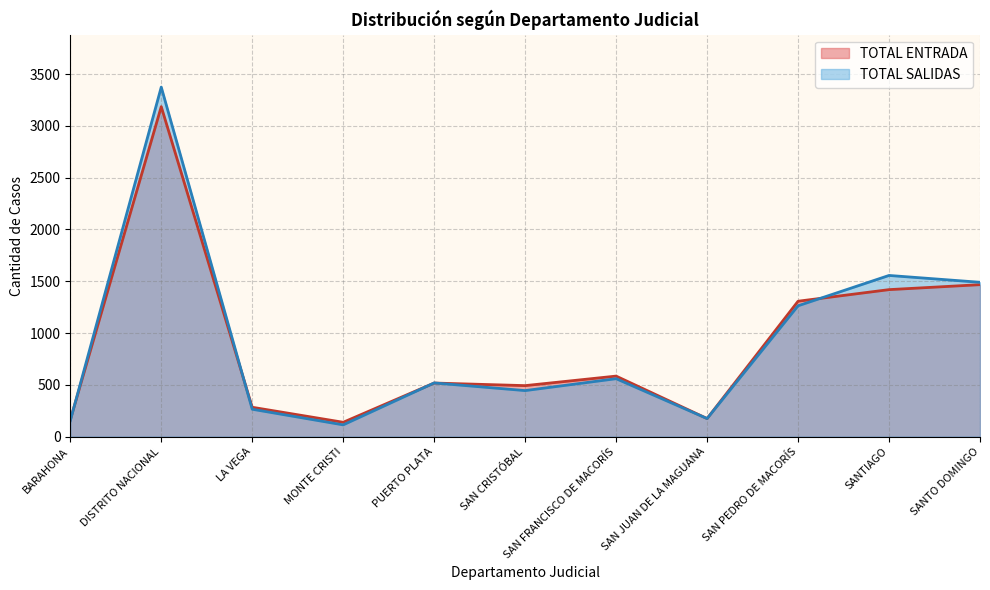

Which series changed the most between MONTE CRISTI and SAN FRANCISCO DE MACORÍS?

TOTAL ENTRADA